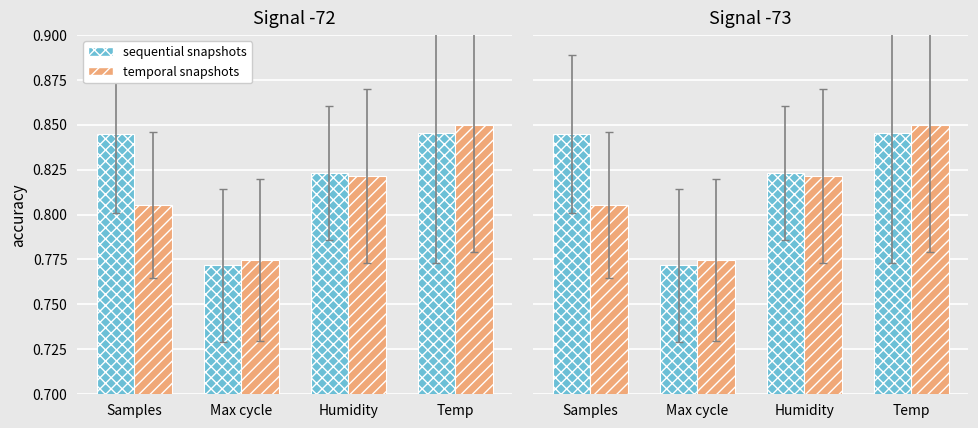

What is the value of the sequential snapshots bar at the 4th from the left?

0.8